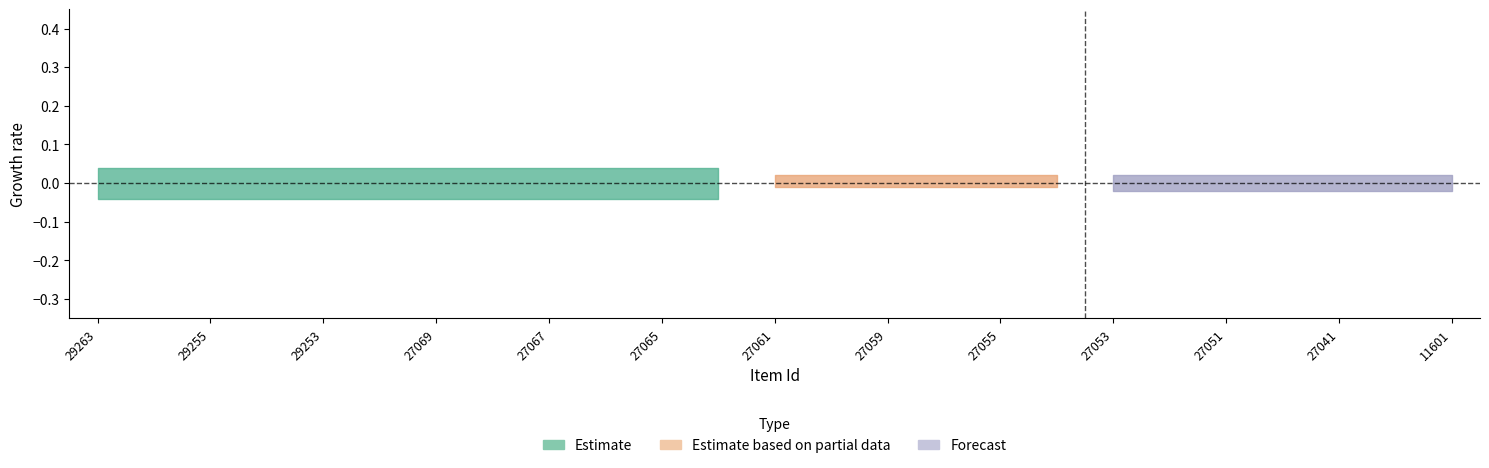

True or false: public and featured cross at least once.

False